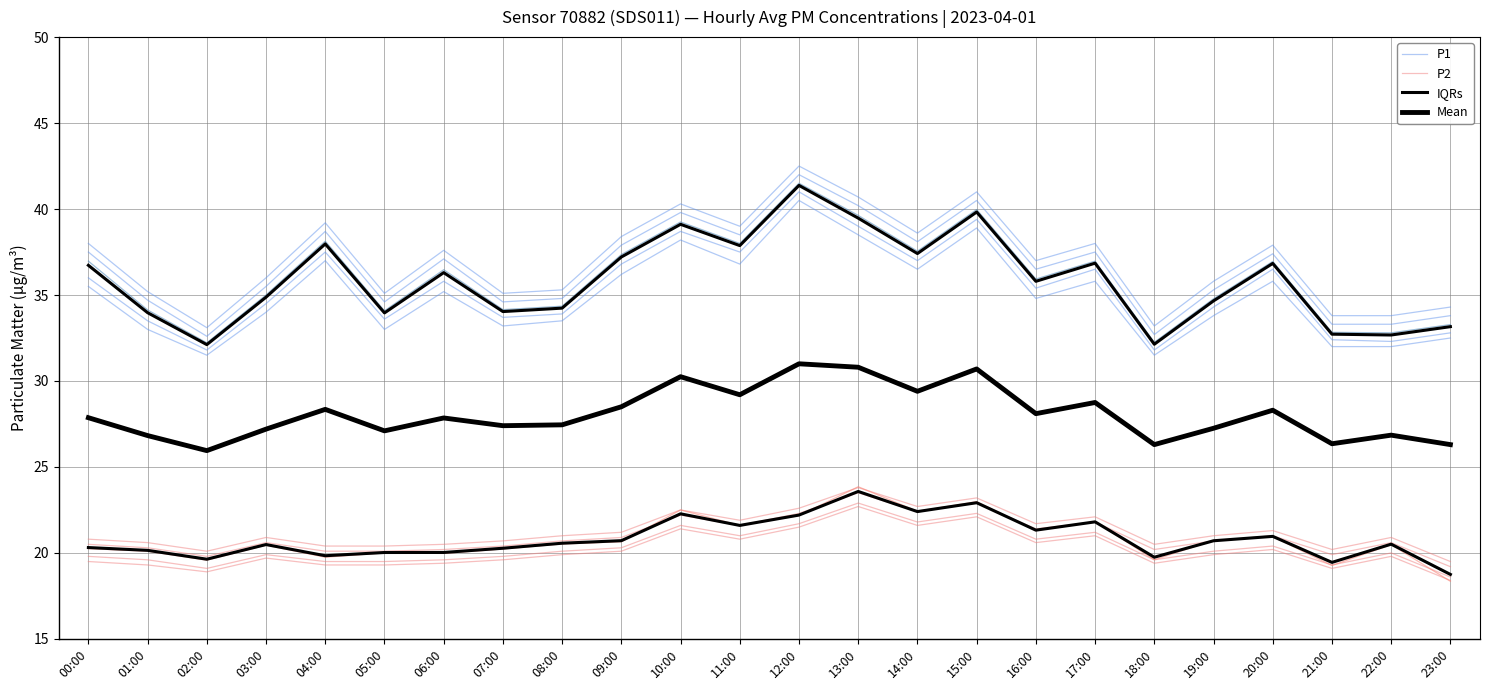

Which has a higher value, 14:00 or 09:00?

14:00